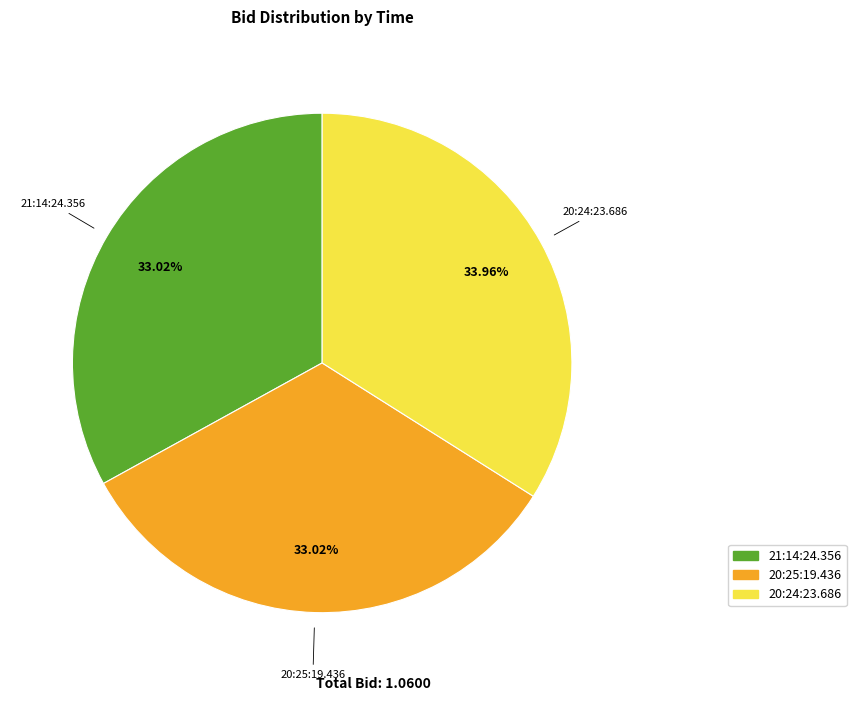

Do 20:24:23.686 and 21:14:24.356 together represent more than half of the pie?

Yes